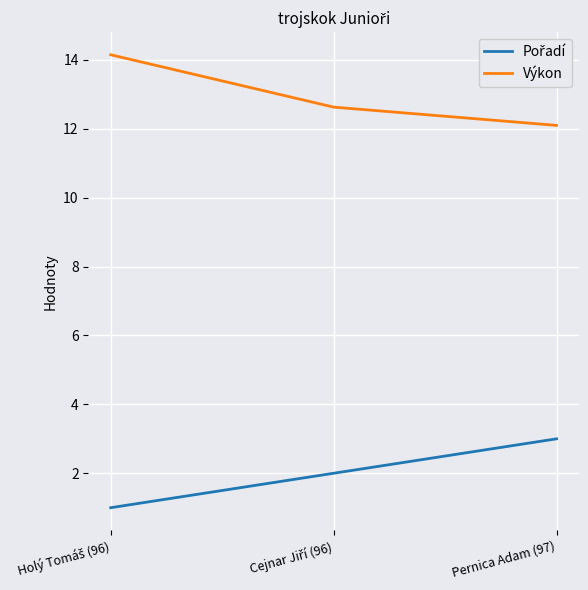

What is the sum of all Výkon values?

38.9